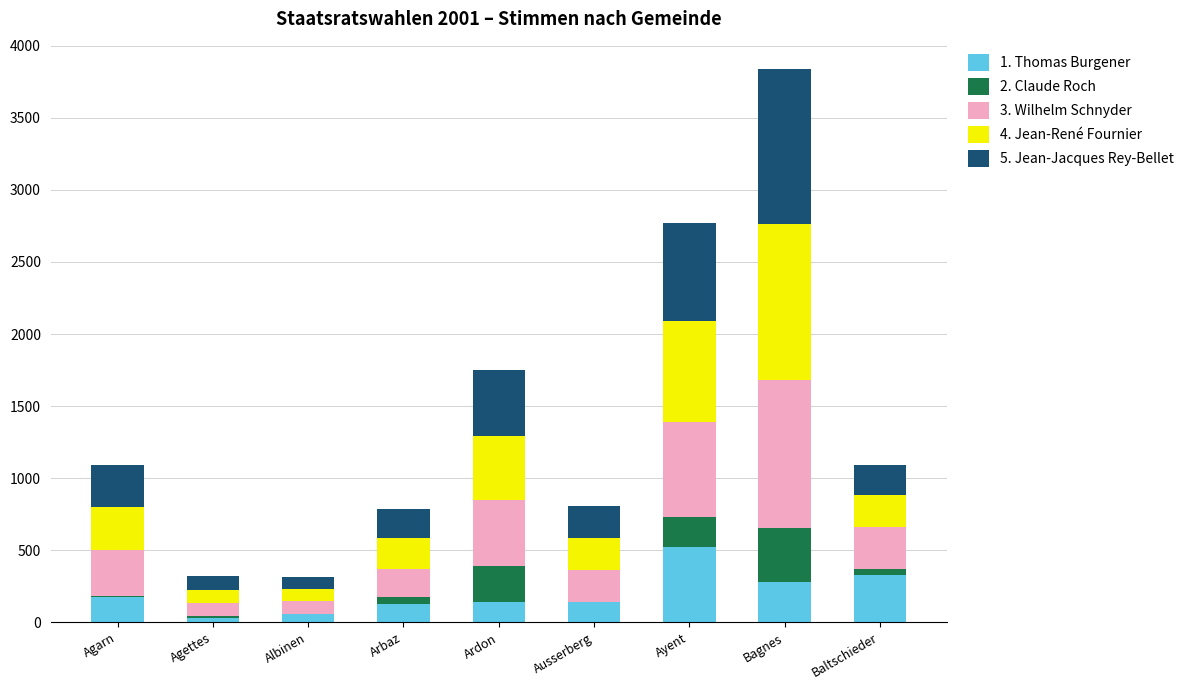

Which category has the highest value in the 1. Thomas Burgener series?

Ayent